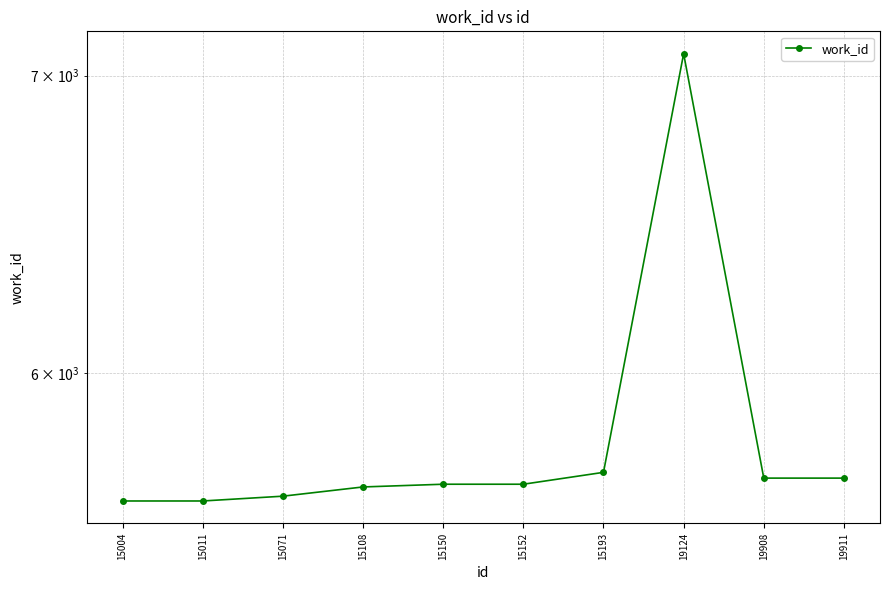

Reading left to right, what are all the values shown in this chart?

5614	5614	5628	5655	5663	5663	5698	7080	5681	5681